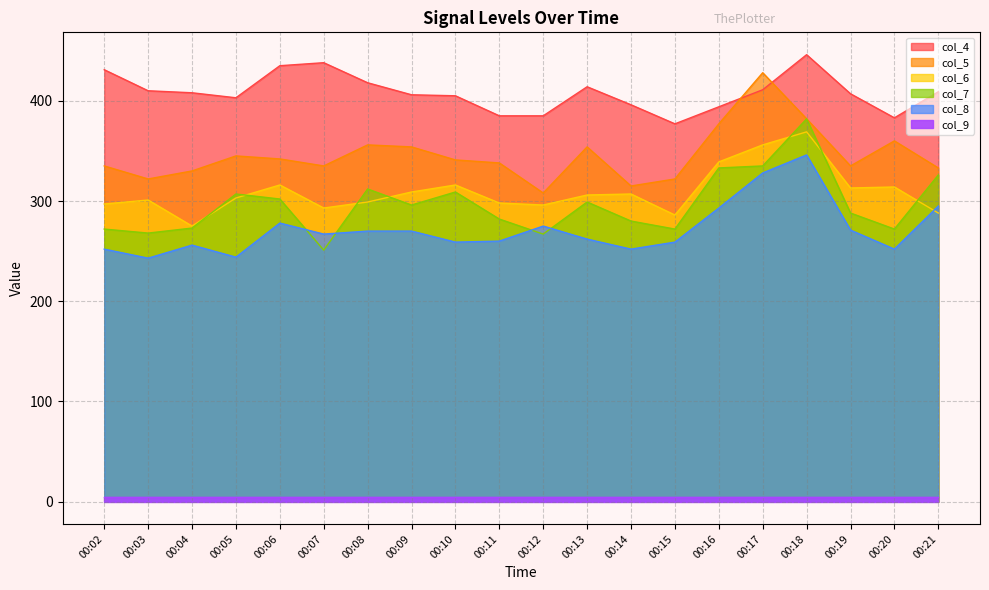

Where does the col_5 series first go above 341?

00:05